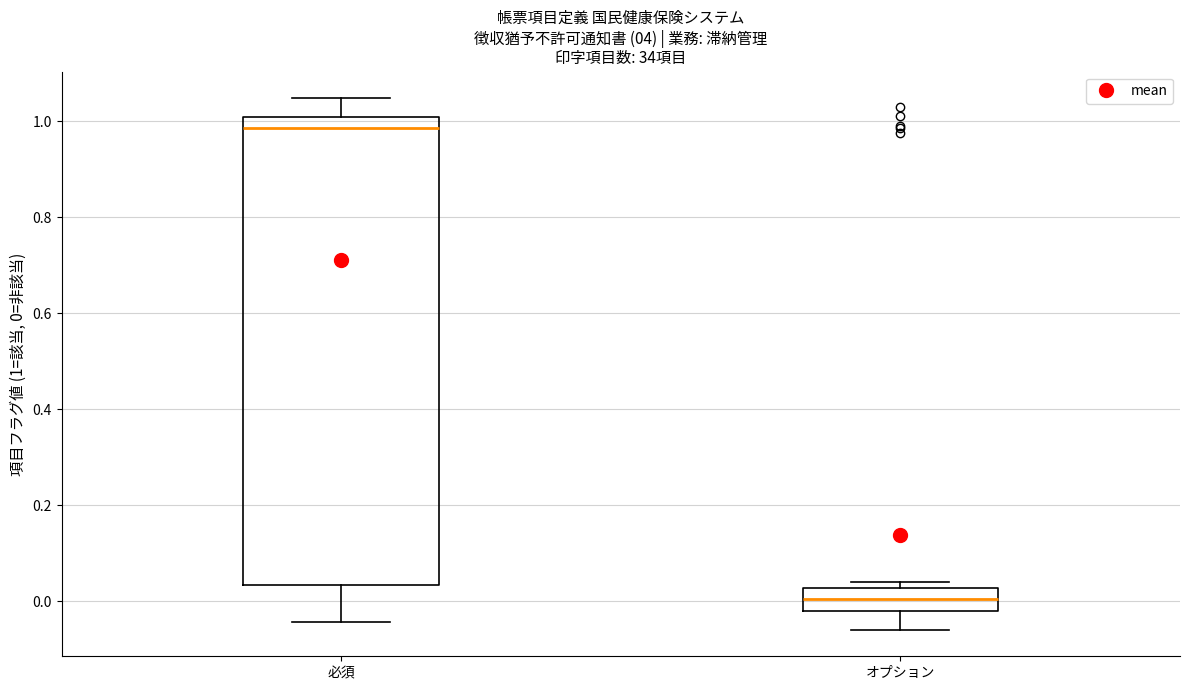

Reading left to right, transcribe this box plot: for each box, give where its median line is, the range the box spans, and where its two whiskers end, as read against the y-axis. The values are not printed on the chart, so give them approximately, as read against the axis.

必須: median 0.98, box 0.04 to 1.00, whiskers -0.04 to 1.04
オプション: median 0.00, box -0.02 to 0.02, whiskers -0.06 to 0.04